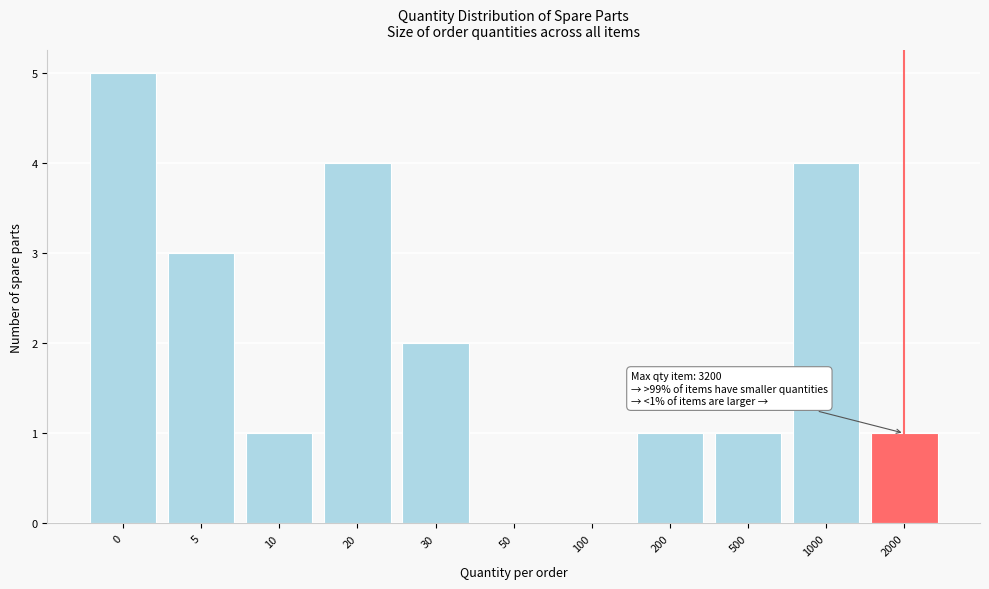

Reading left to right, what are all the values shown in this chart?

0=5	5=3	10=1	20=4	30=2	50=0	100=0	200=1	500=1	1000=4	2000=1